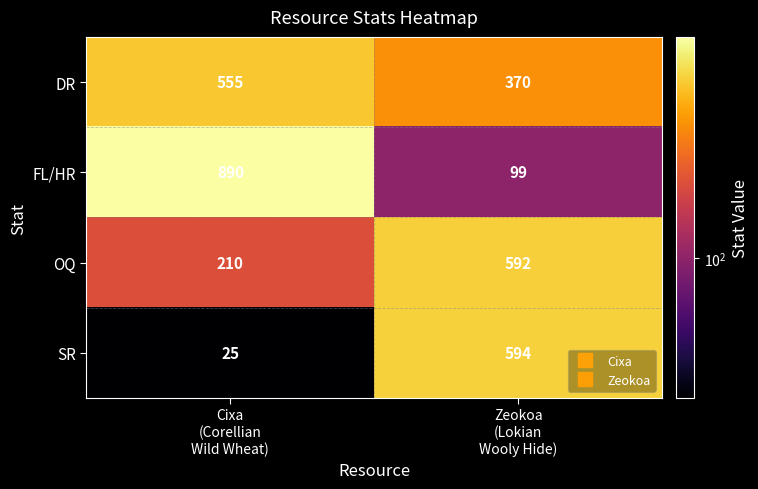

Which series has the largest range (max minus min)?

FL/HR